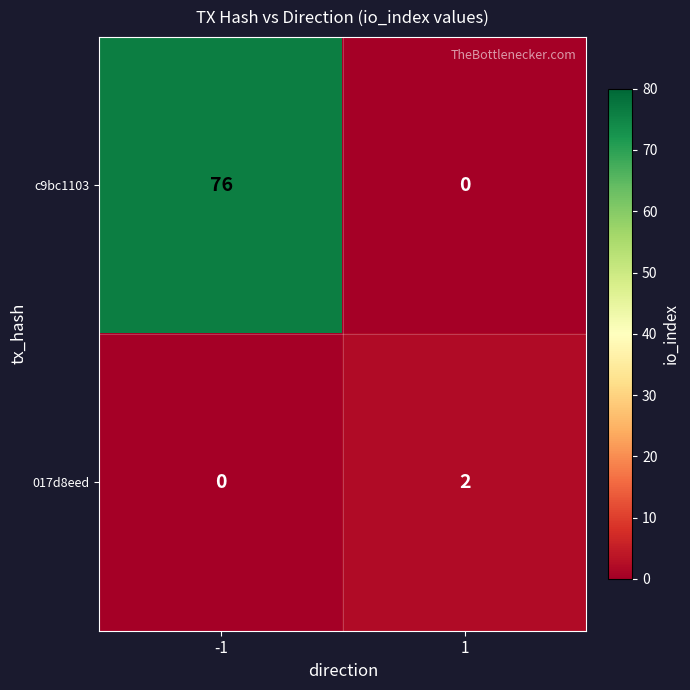

Is the value of c9bc1103 at 1 greater than the value of 017d8eed at 1?

No